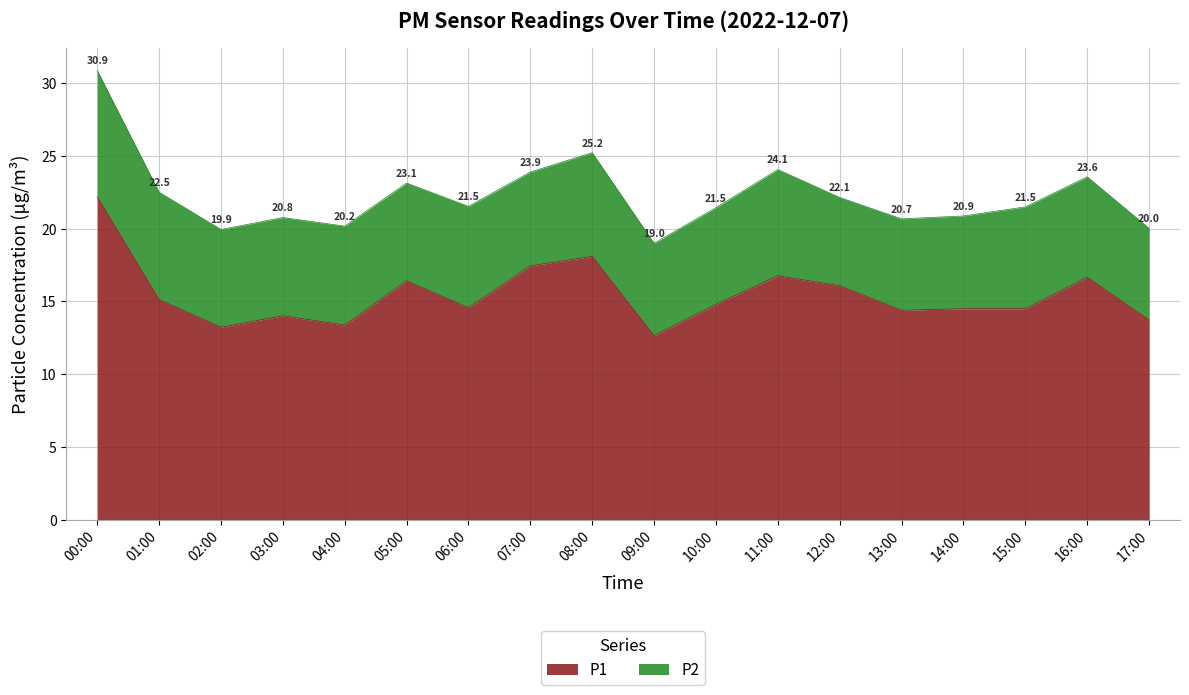

What value does the data have at 05:00?

16.4